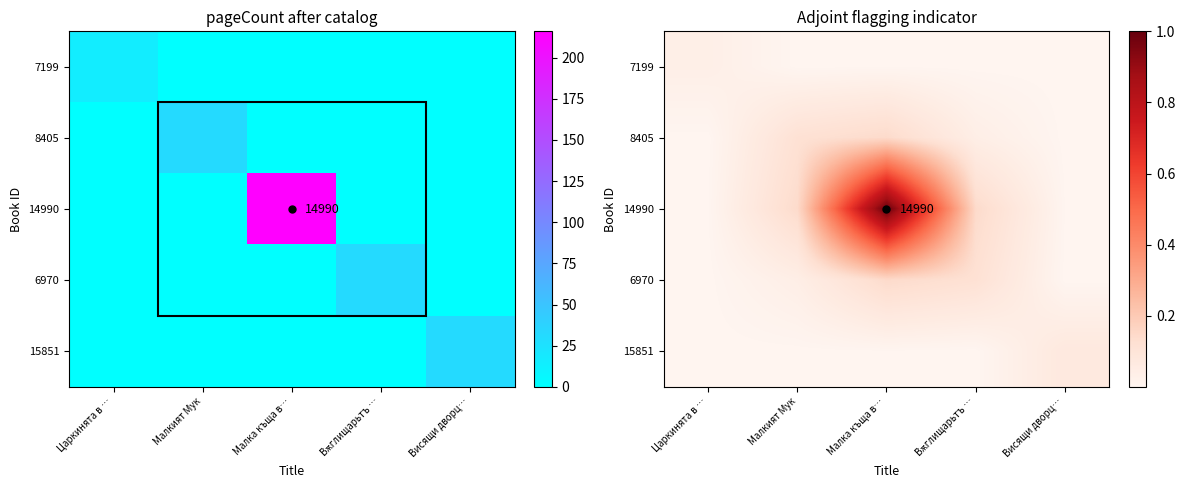

Rank the series at Вѫглищарьтъ … from lowest to highest value.

7199, 15851, 8405, 6970, 14990